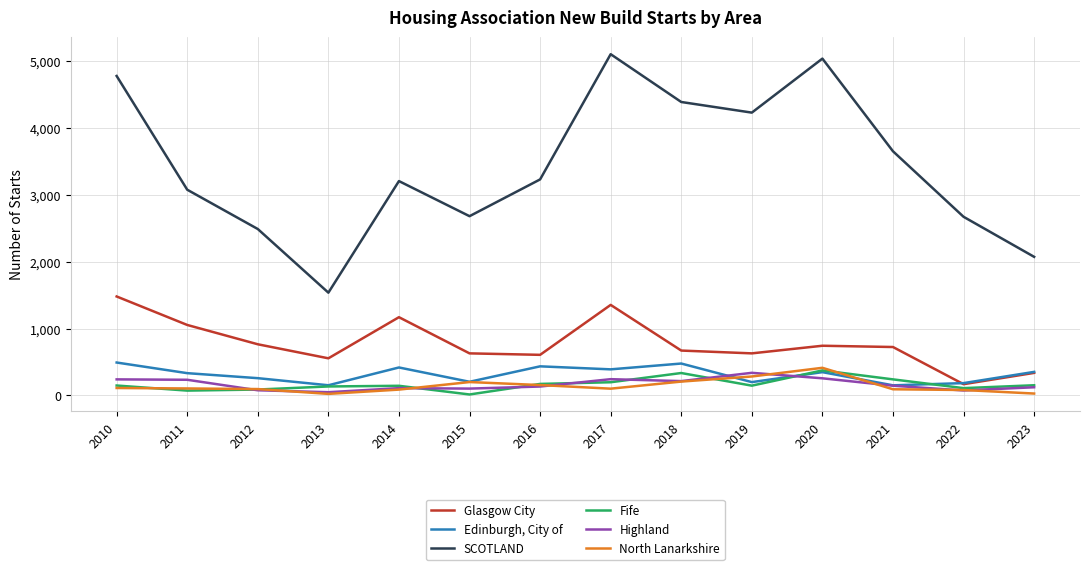

True or false: SCOTLAND and Glasgow City intersect in this chart.

False